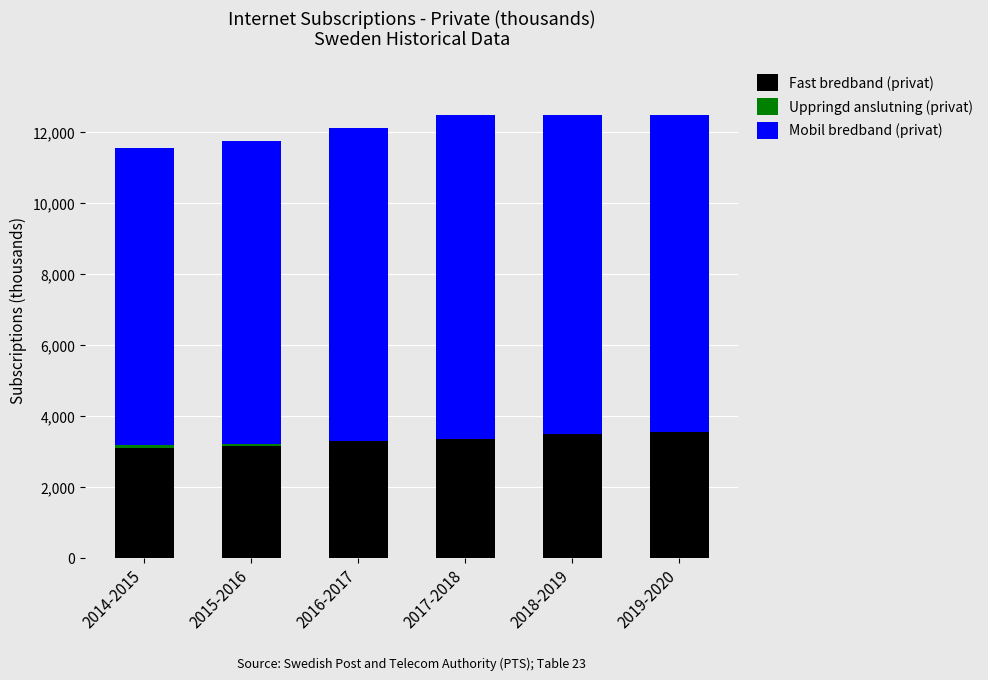

Count the number of categories in the chart.

6